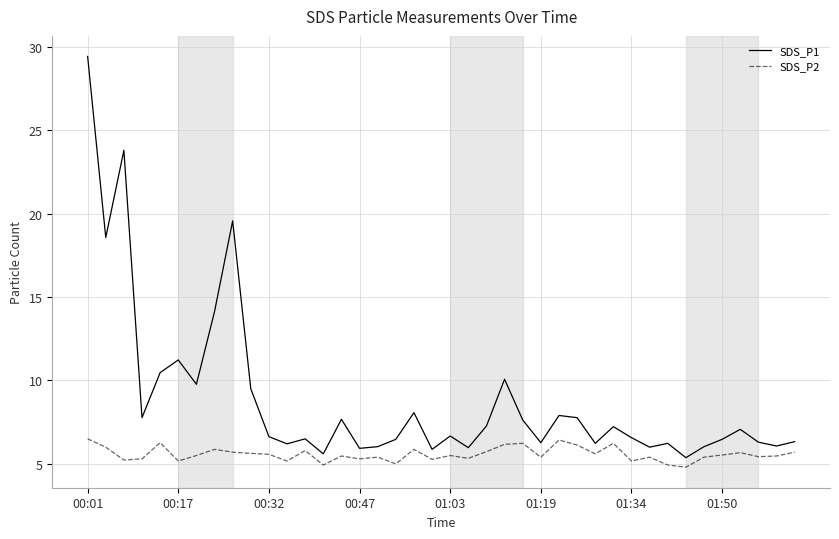

Which series has the widest spread of values?

SDS_P1